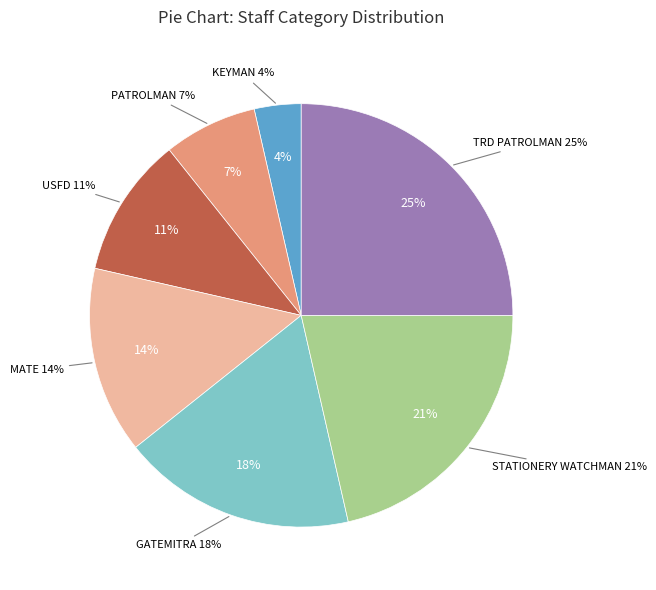

What percentage is the USFD slice, to the nearest percent?

11%